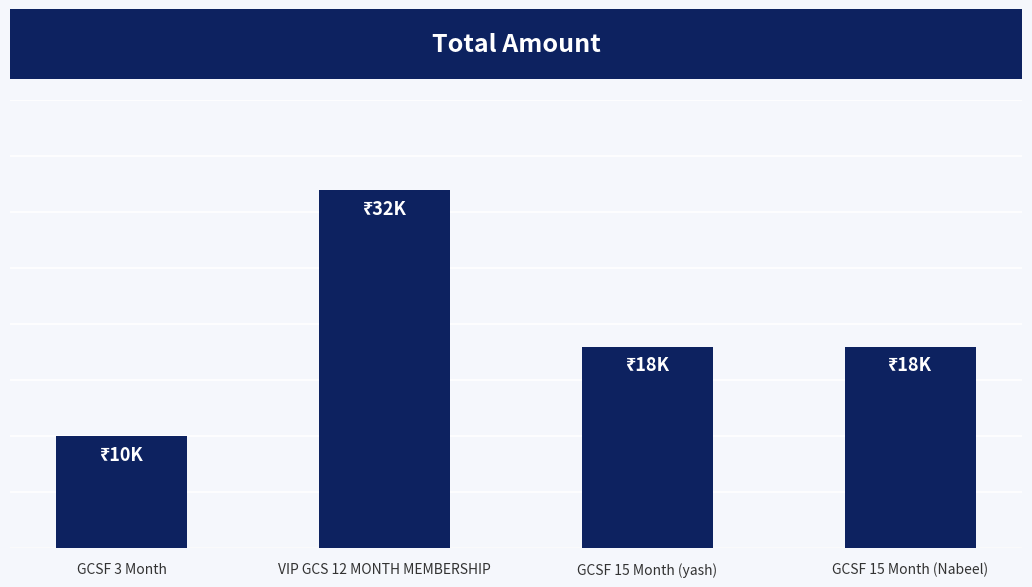

Rank the categories by value from lowest to highest.

GCSF 3 Month, GCSF 15 Month (yash), GCSF 15 Month (Nabeel), VIP GCS 12 MONTH MEMBERSHIP